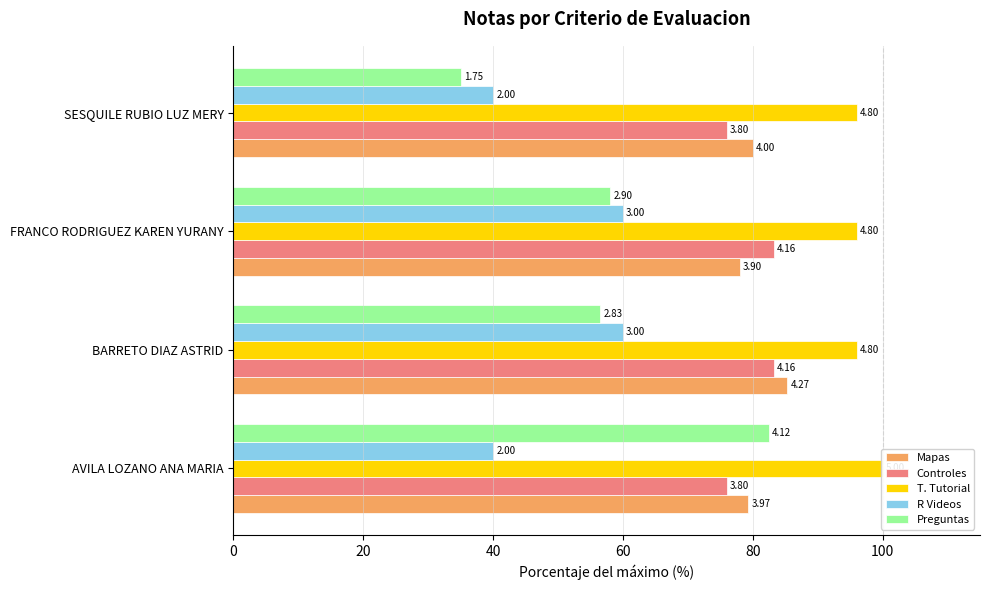

What is the average value of the T. Tutorial series?

97.0